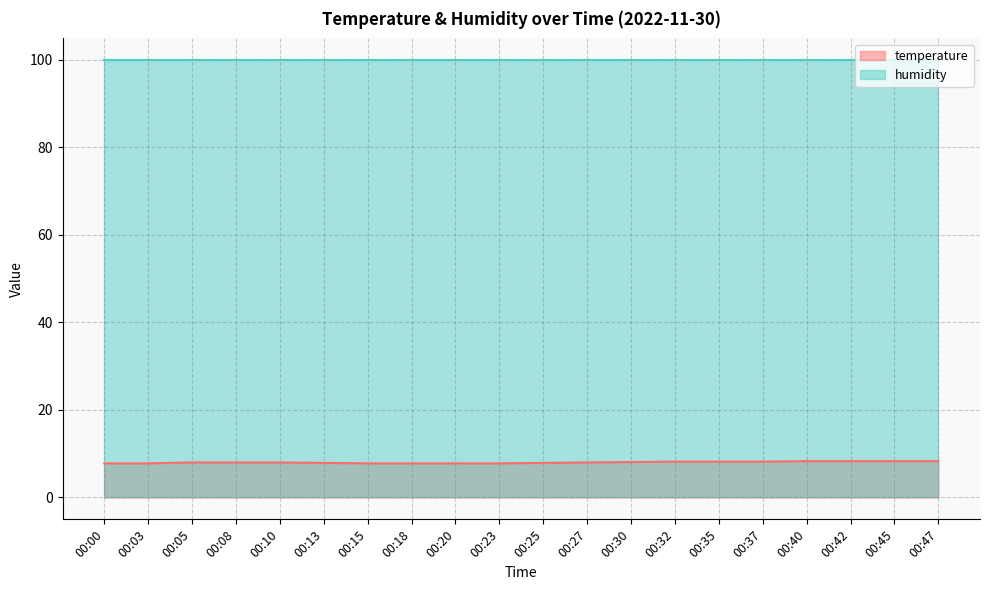

The value at 00:30 is 8.1. True or false?

True